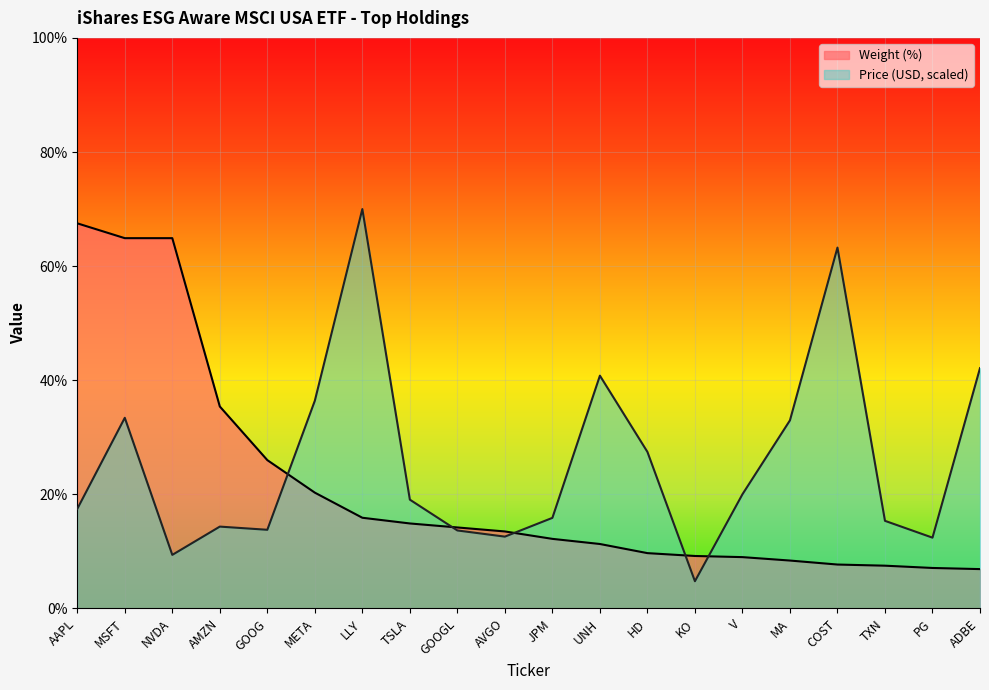

Is the value of Price (USD) at PG greater than the value of Weight (%) at KO?

Yes